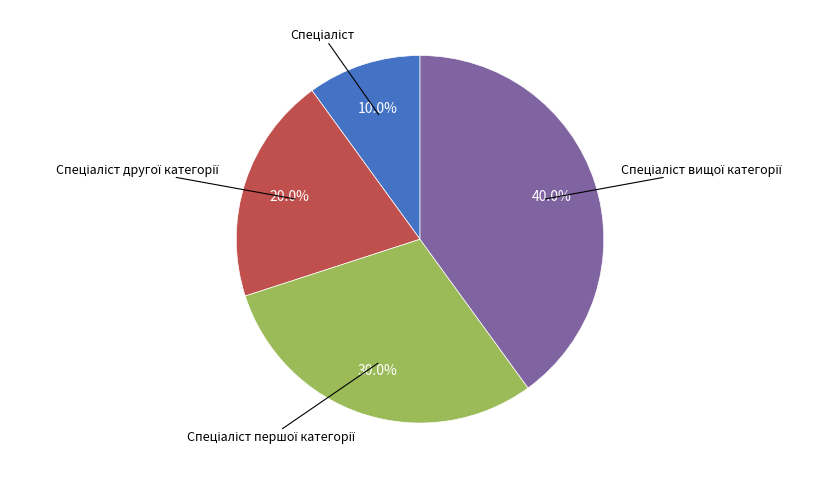

Is there any slice that represents more than half of the pie?

No